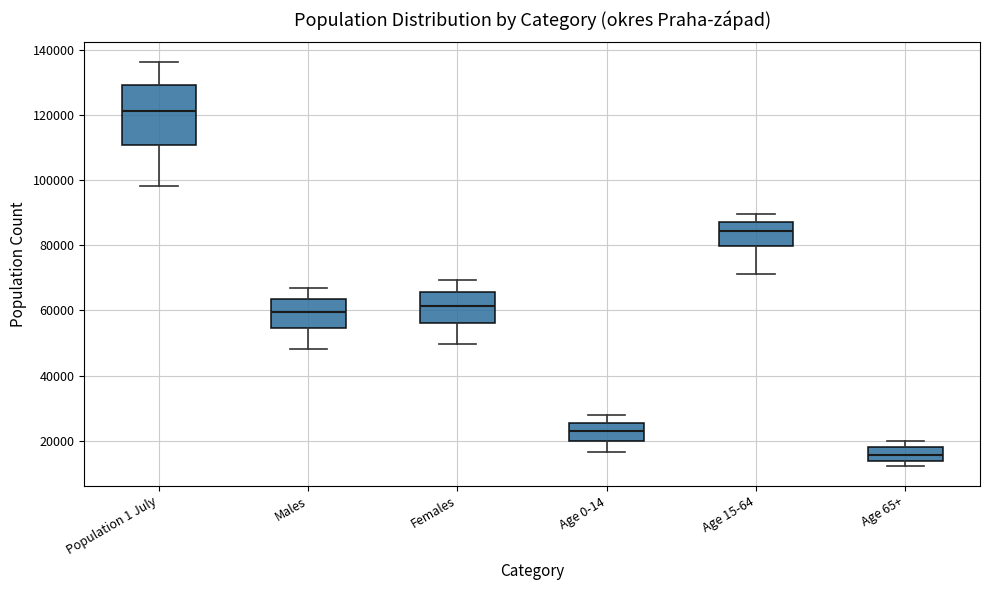

Where does the median line of the box for Age 0-14 sit on the y-axis? The values are not printed on the chart, so give them approximately, as read against the axis.

22000